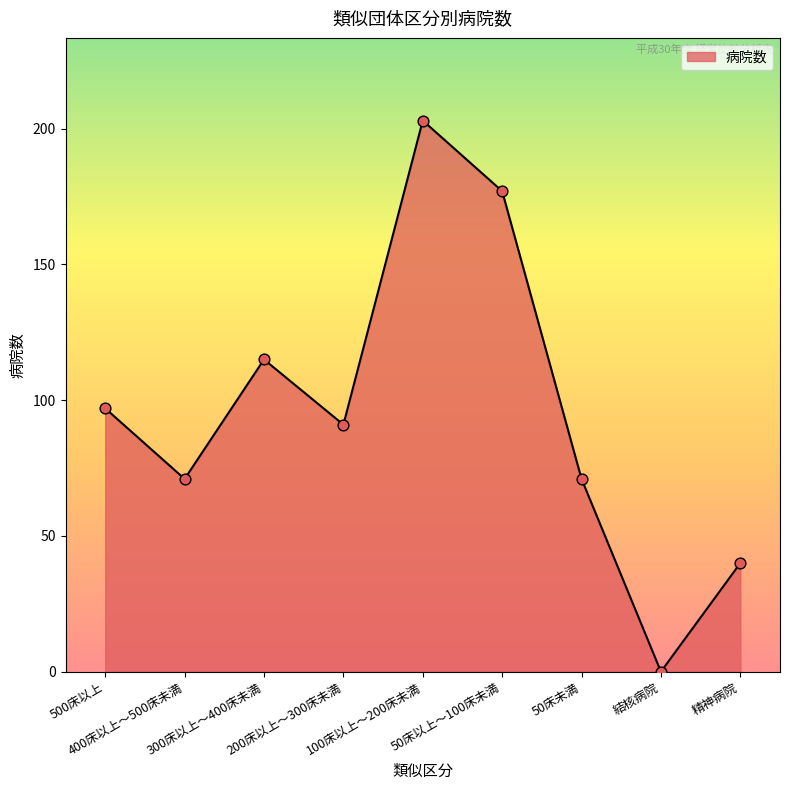

Approximately how many times larger is the value at 200床以上～300床未満 compared to 精神病院?

2.3